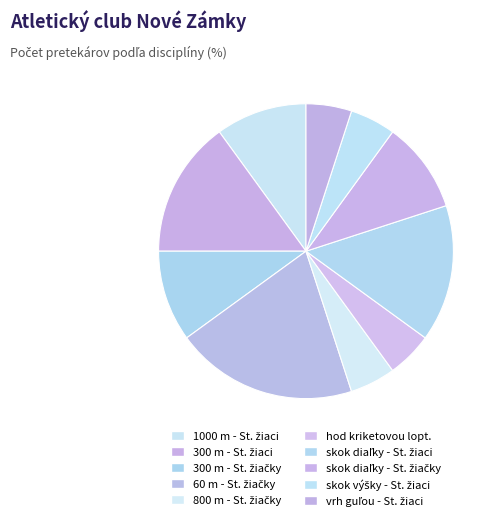

Count the number of slices in the pie.

10